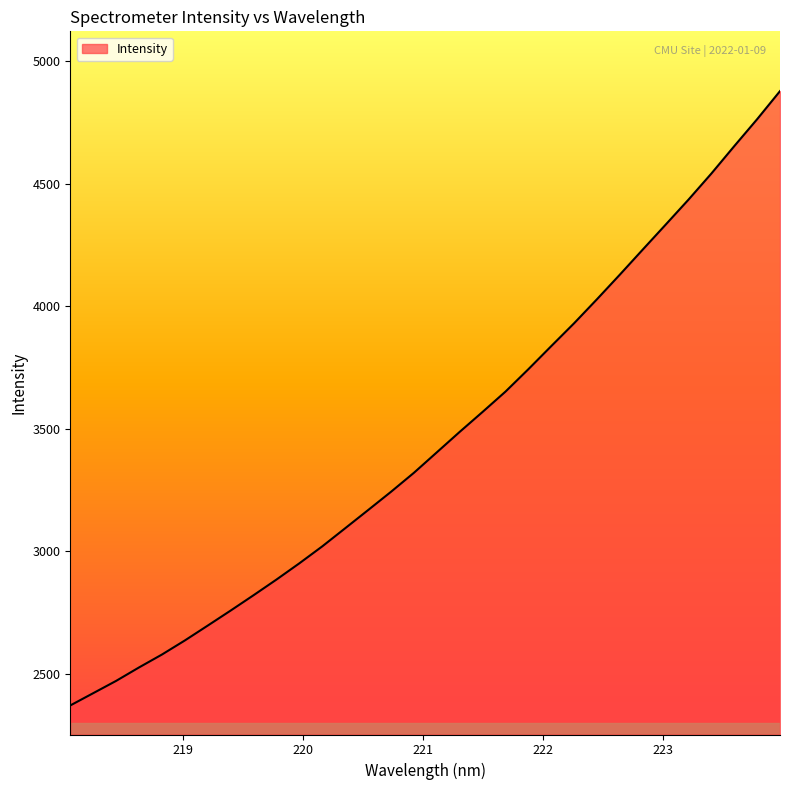

What is the minimum value shown in the chart?

2370.7